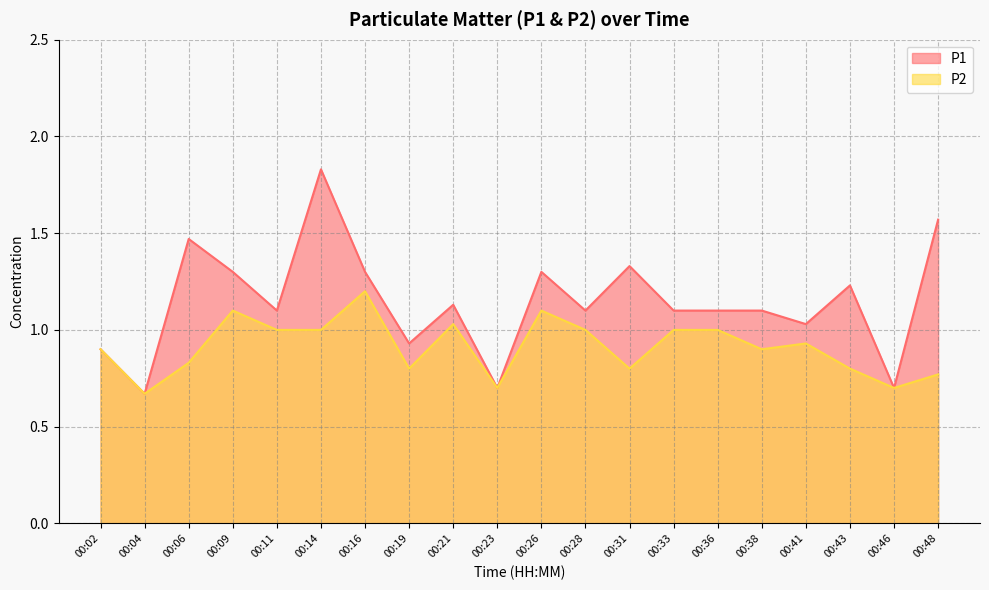

Reading right to left, extract all data points from this chart.

P1: 00:48=1.6	00:46=0.7	00:43=1.2	00:41=1.0	00:38=1.1	00:36=1.1	00:33=1.1	00:31=1.3	00:28=1.1	00:26=1.3	00:23=0.7	00:21=1.1	00:19=0.9	00:16=1.3	00:14=1.8	00:11=1.1	00:09=1.3	00:06=1.5	00:04=0.7	00:02=0.9
P2: 00:48=0.8	00:46=0.7	00:43=0.8	00:41=0.9	00:38=0.9	00:36=1.0	00:33=1.0	00:31=0.8	00:28=1.0	00:26=1.1	00:23=0.7	00:21=1.0	00:19=0.8	00:16=1.2	00:14=1.0	00:11=1.0	00:09=1.1	00:06=0.8	00:04=0.7	00:02=0.9